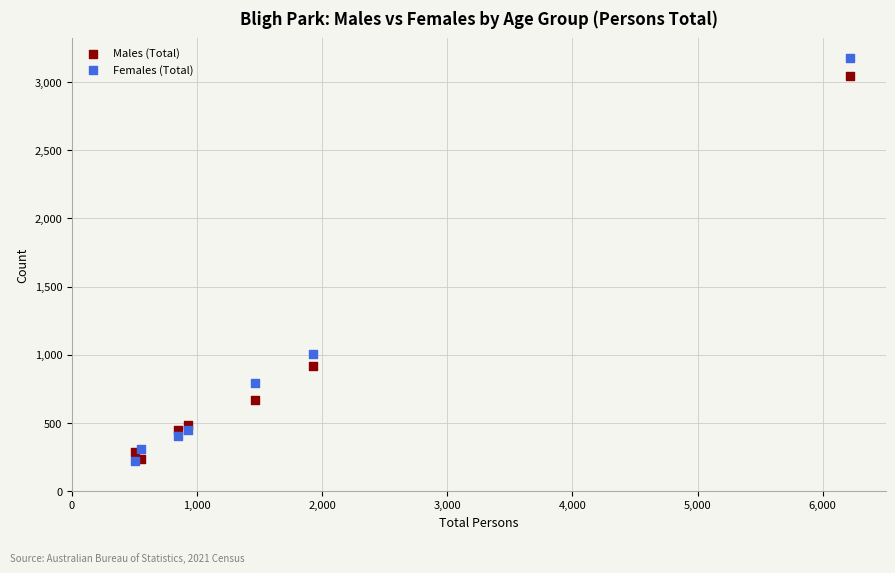

In the Females (Total) series, what Y value is closest to 1697?

1008